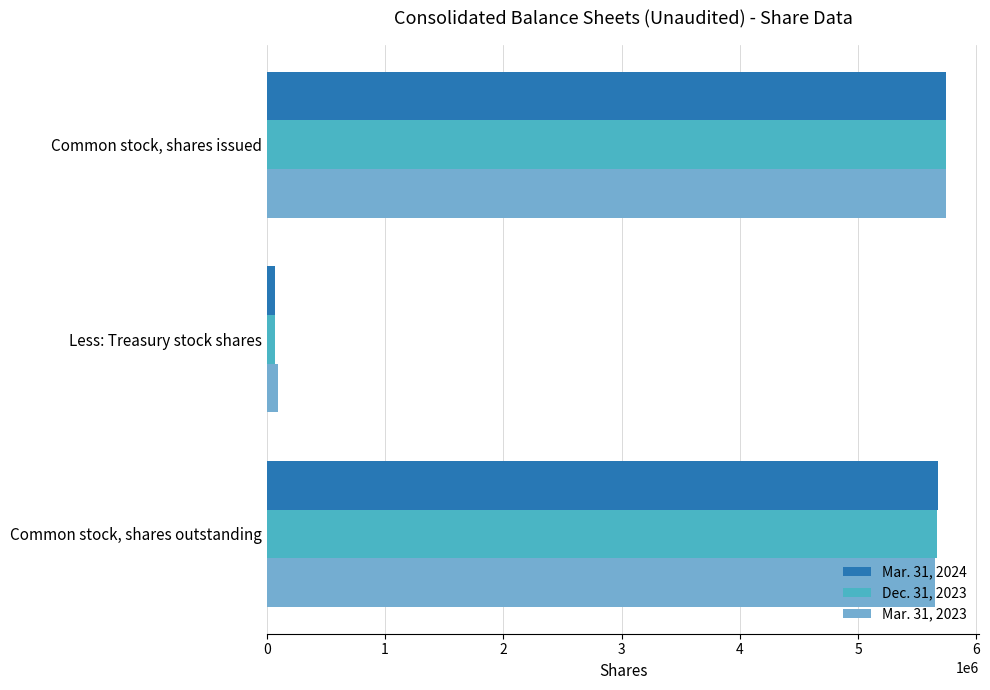

List the labels in order of Mar. 31, 2023 value, smallest first.

Less: Treasury stock shares, Common stock, shares outstanding, Common stock, shares issued